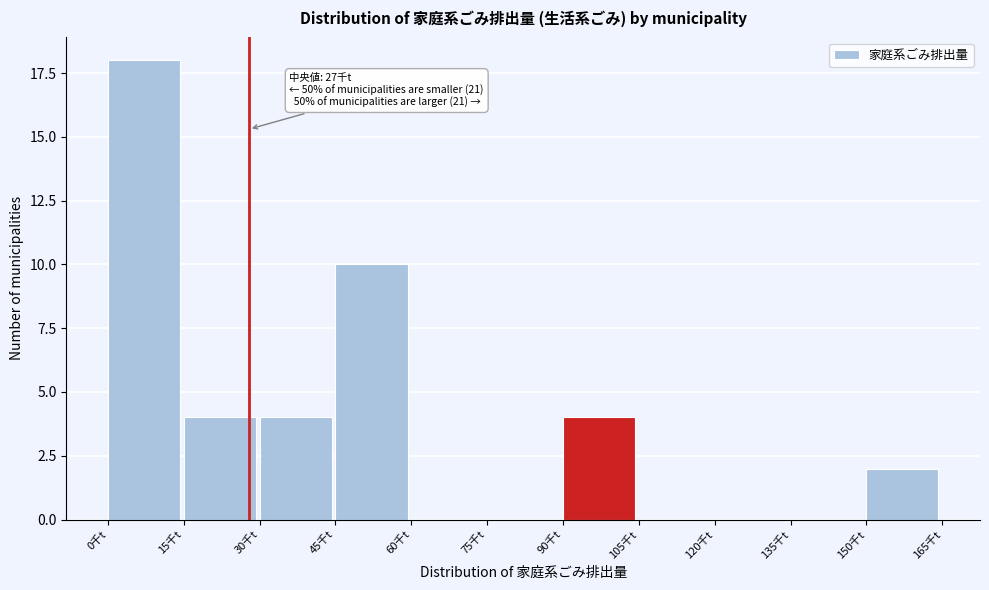

Reading left to right, transcribe all the data shown in this chart.

0千t=18	15千t=4	30千t=4	45千t=10	60千t=0	75千t=0	90千t=4	105千t=0	120千t=0	135千t=0	150千t=2